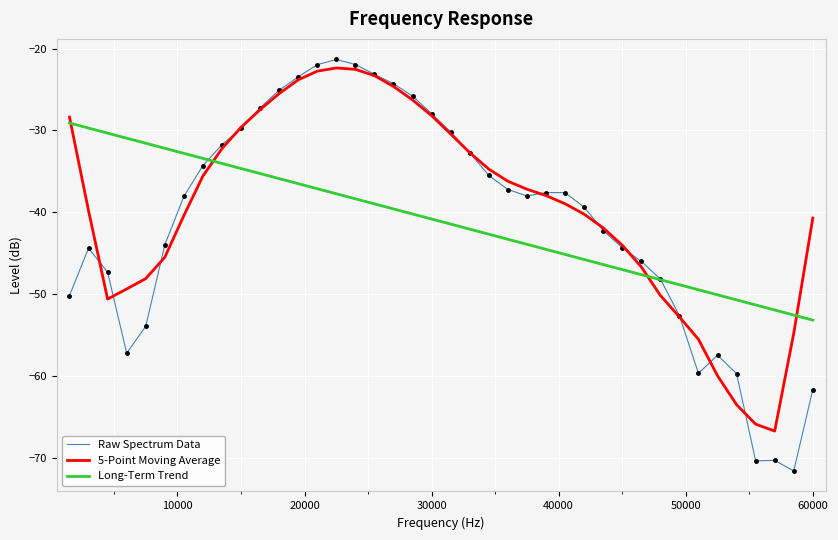

How many lines are shown in the chart?

3